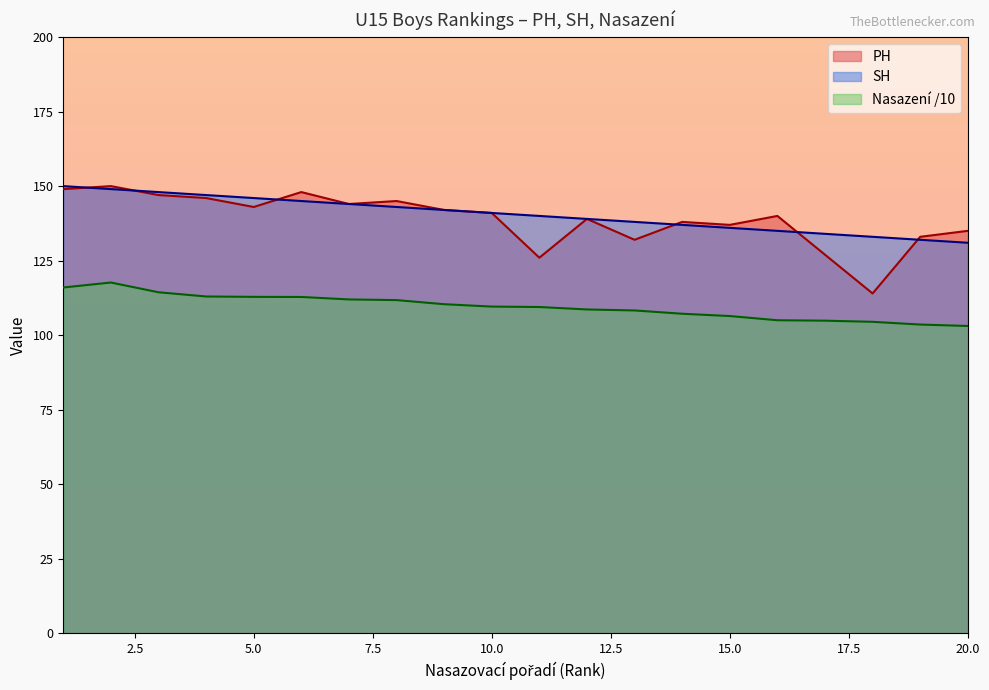

True or false: SH has more than 0 points higher than both neighbors.

False